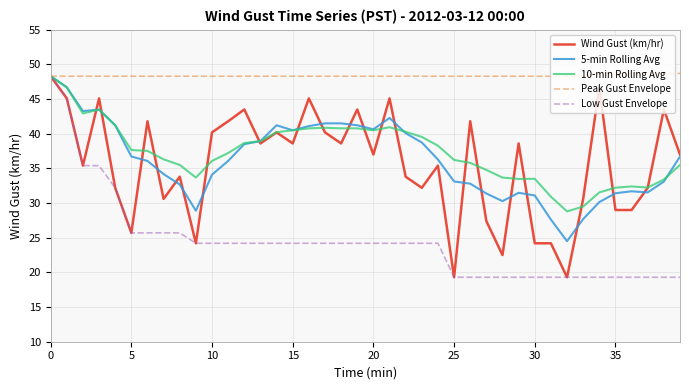

What is the maximum value for Low Gust Envelope?

48.3